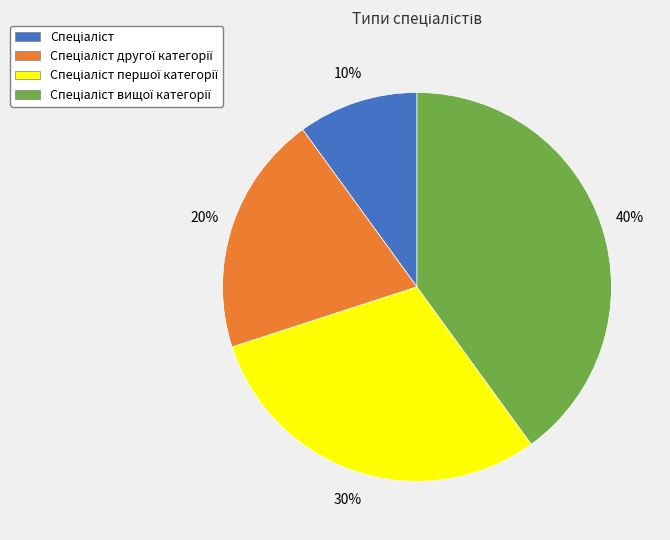

To the nearest percent, what is the difference between the largest and smallest slice percentages?

30%